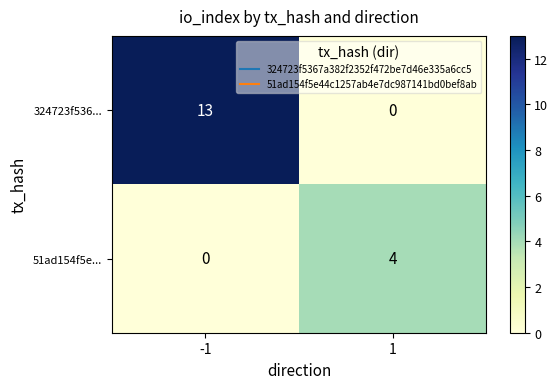

Count the number of categories in the chart.

2